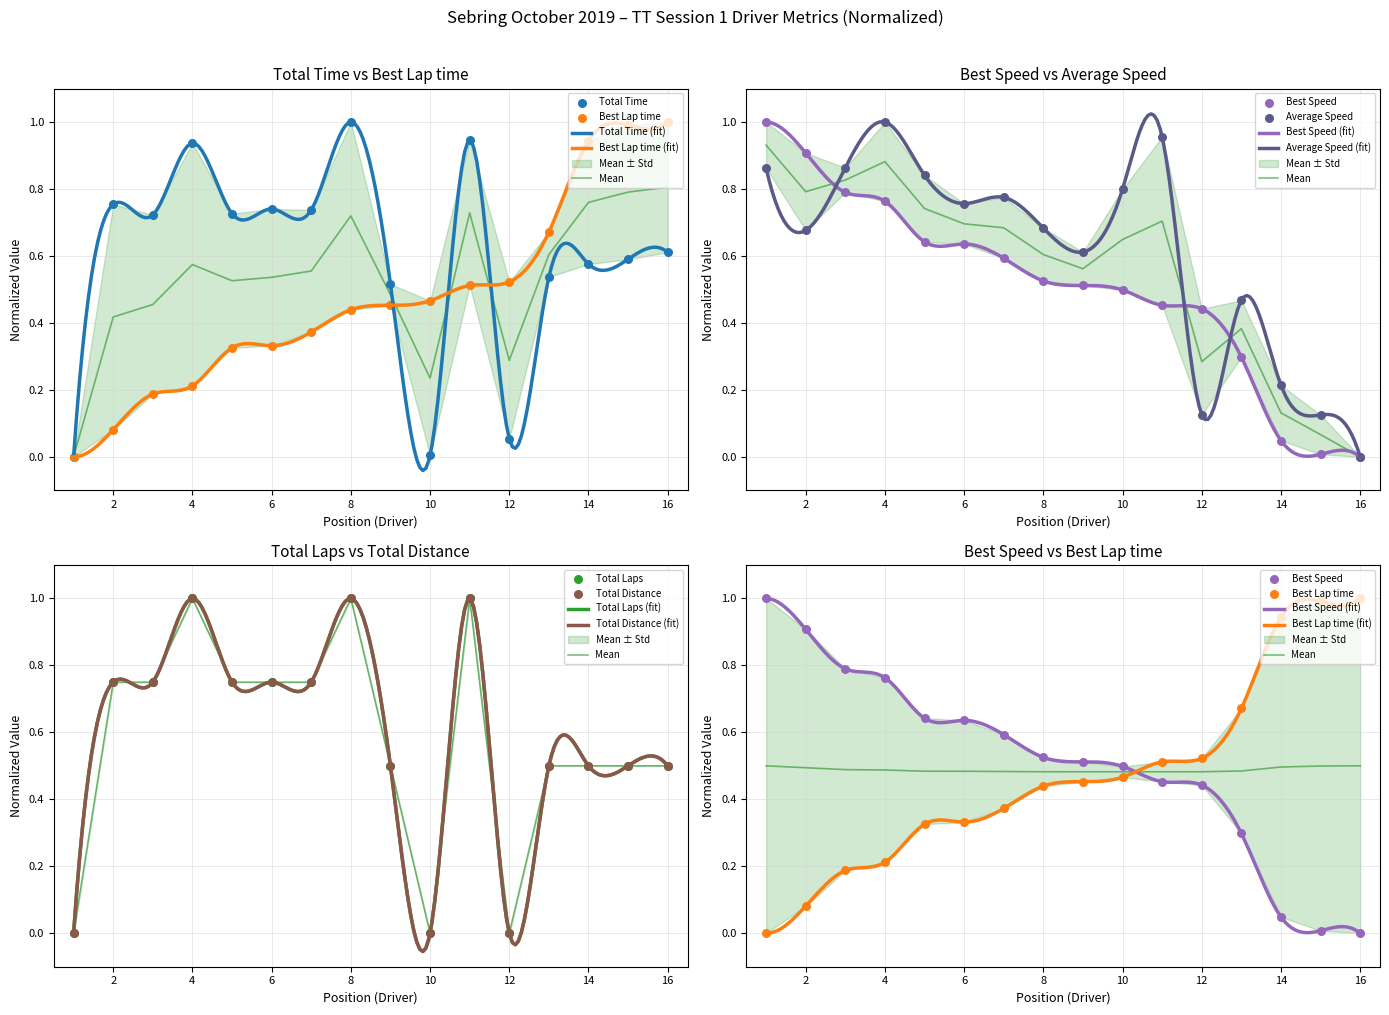

At how many categories does at least one series exceed 0?

16